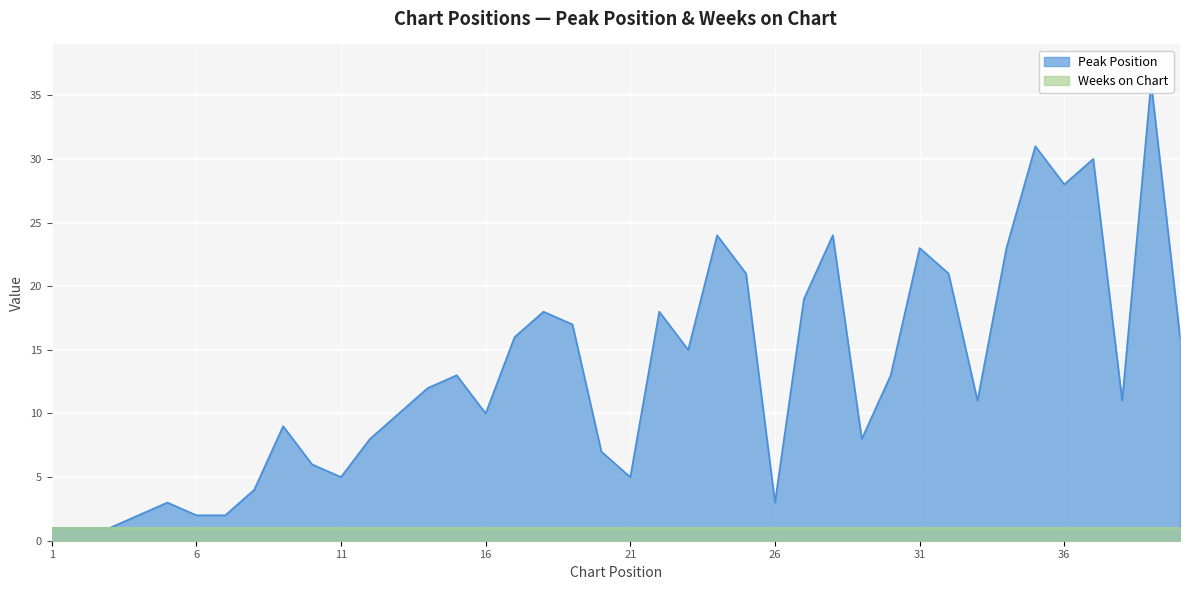

What is the value of the 35th point from the left?

31